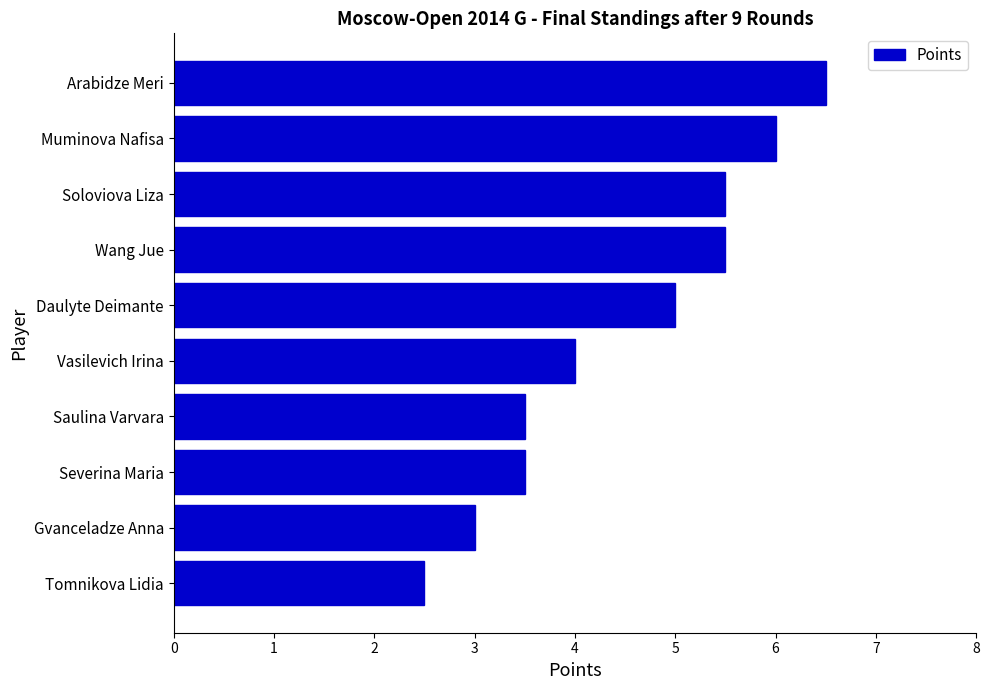

What is the difference between the second highest and second lowest values?

3.0